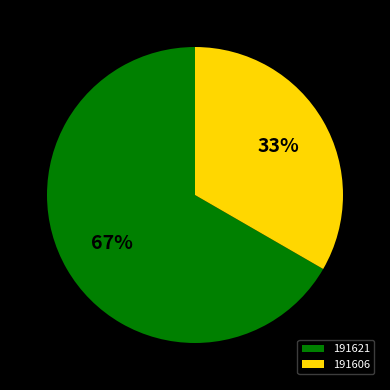

Is the sum of 191606 and 191621 greater than half?

Yes